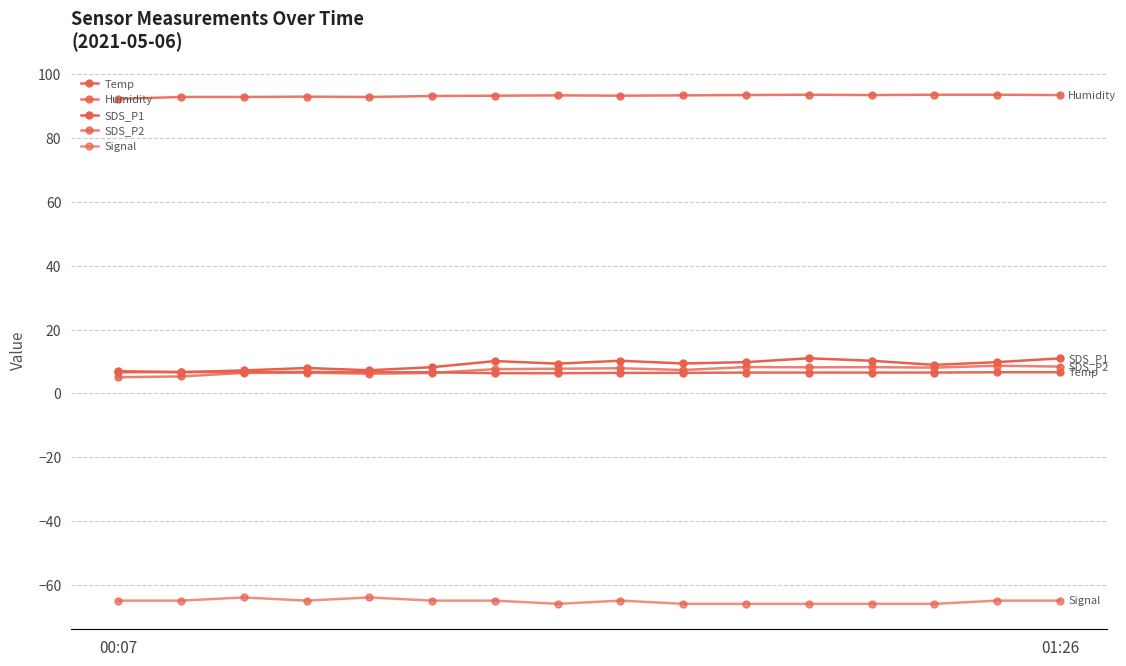

Count the number of categories in the chart.

16